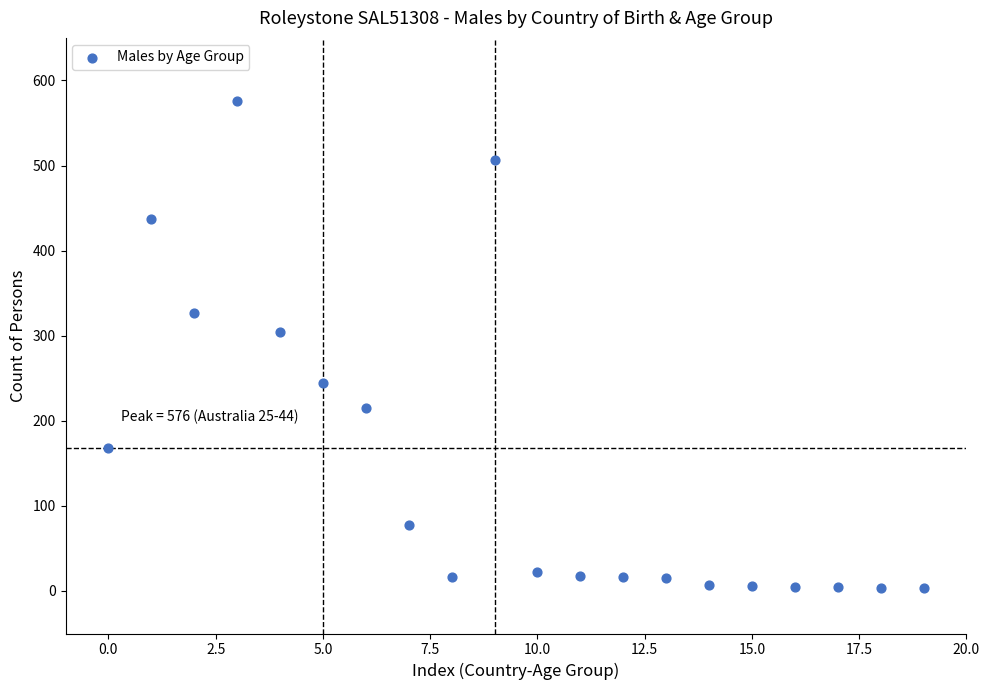

What Y value in the scatter plot is closest to 290?

304